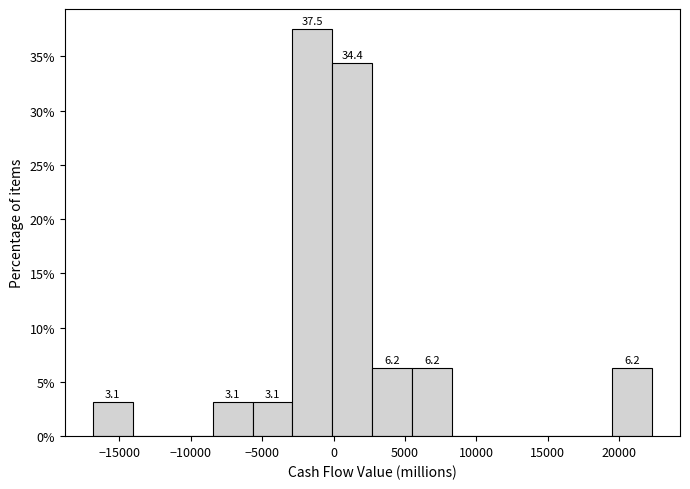

Which range on the x-axis has the tallest bar?

-3000 to 0